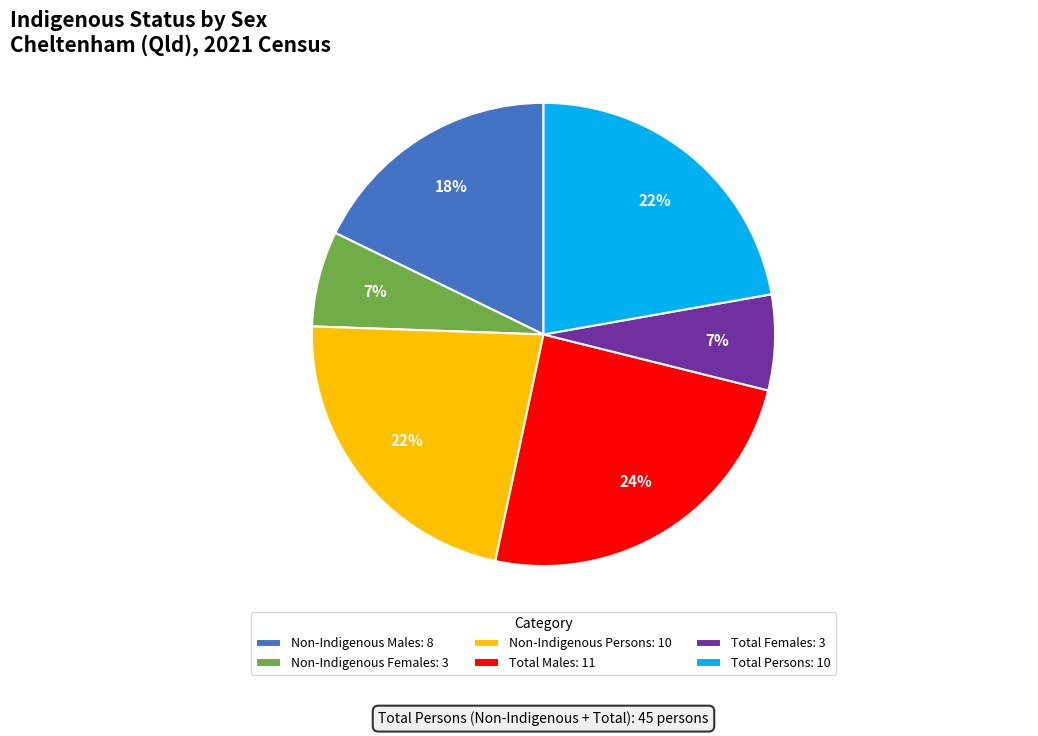

Combined, do Non-Indigenous Males and Non-Indigenous Females account for over 50%?

No